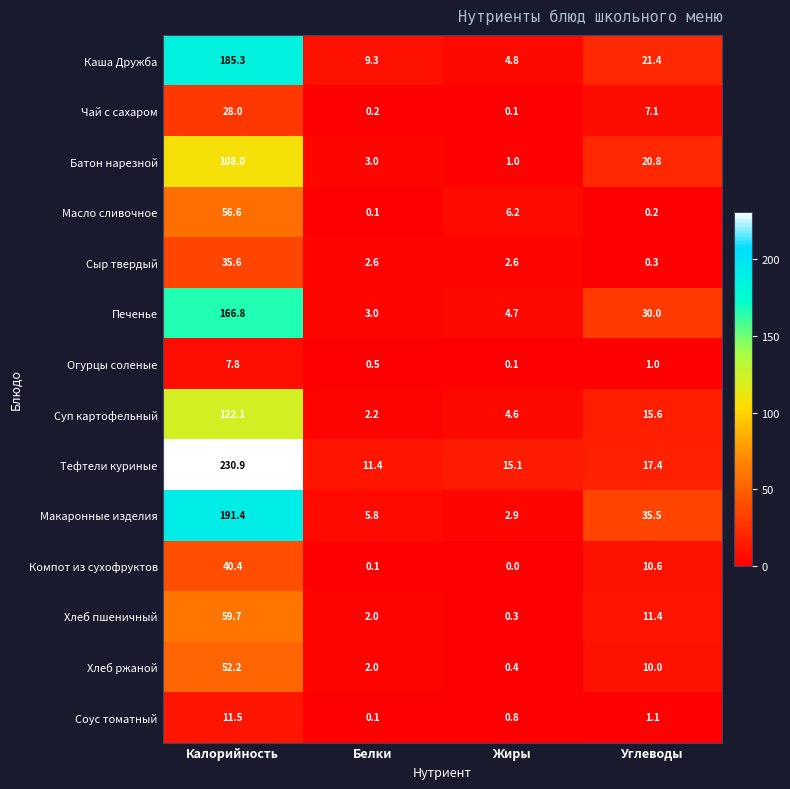

At which label is Суп картофельный closest to 62?

Углеводы